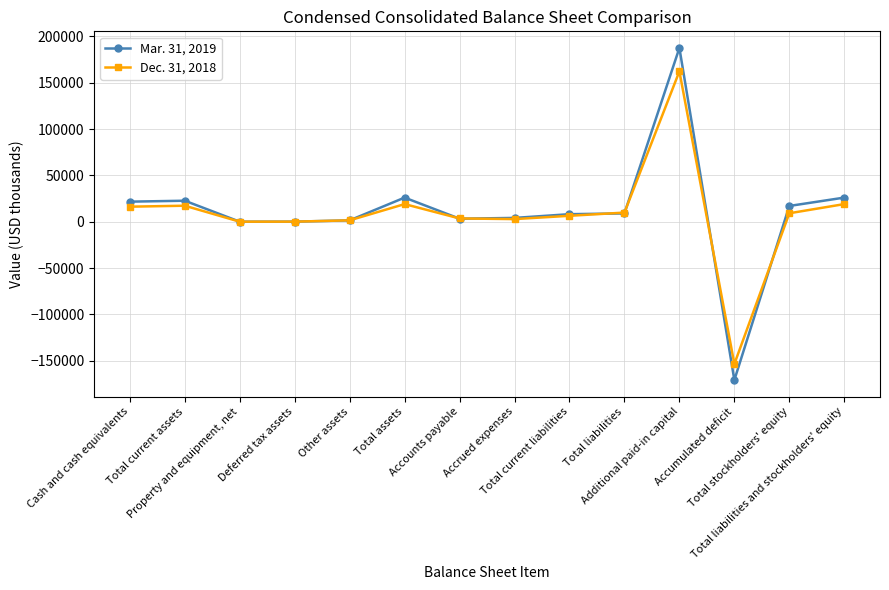

List the series in order of their peak value, highest first.

Mar. 31, 2019, Dec. 31, 2018